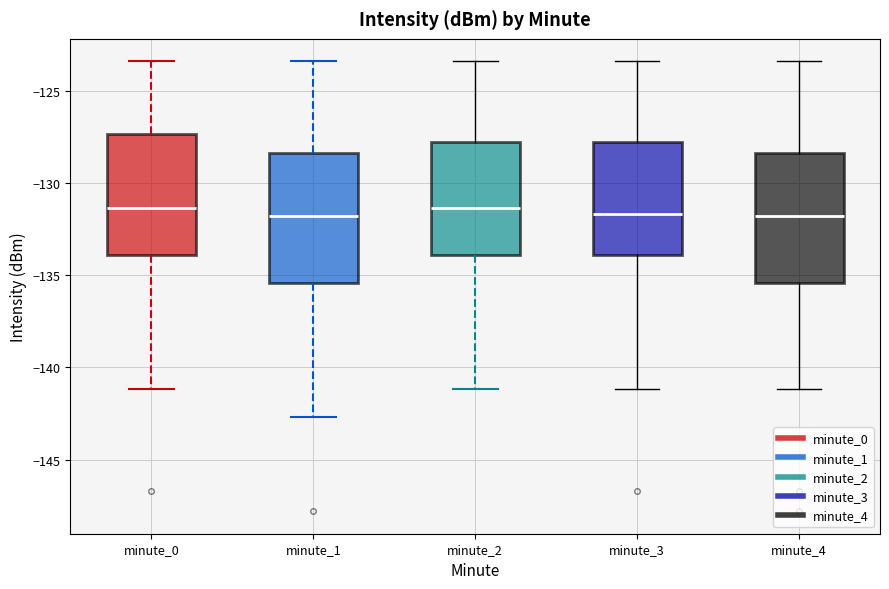

Reading left to right, transcribe this box plot: for each box, give where its median line is, the range the box spans, and where its two whiskers end, as read against the y-axis. The values are not printed on the chart, so give them approximately, as read against the axis.

minute_0: median -131.5, box -134.0 to -127.5, whiskers -141.0 to -123.5
minute_1: median -132.0, box -135.5 to -128.5, whiskers -142.5 to -123.5
minute_2: median -131.5, box -134.0 to -128.0, whiskers -141.0 to -123.5
minute_3: median -131.5, box -134.0 to -128.0, whiskers -141.0 to -123.5
minute_4: median -132.0, box -135.5 to -128.5, whiskers -141.0 to -123.5